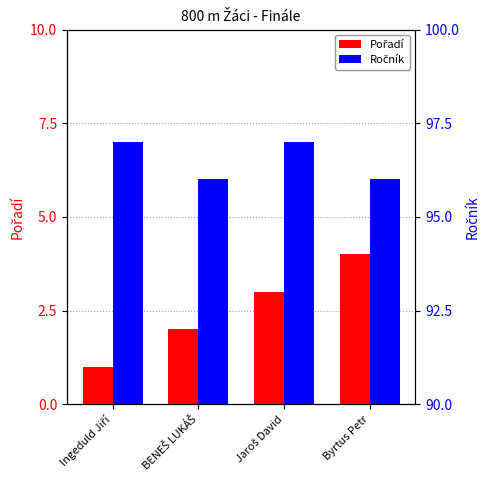

What is the difference between the Ročník values at BENEŠ LUKÁŠ and Jaroš David?

1